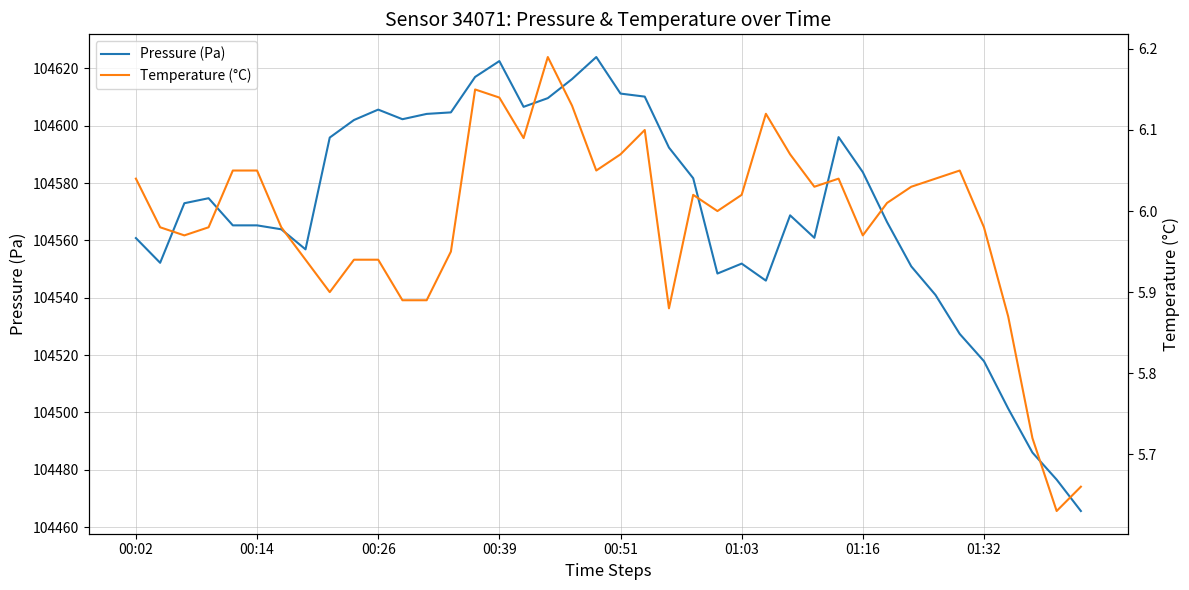

List the series in order of their overall mean, highest first.

Pressure (Pa), Temperature (°C)